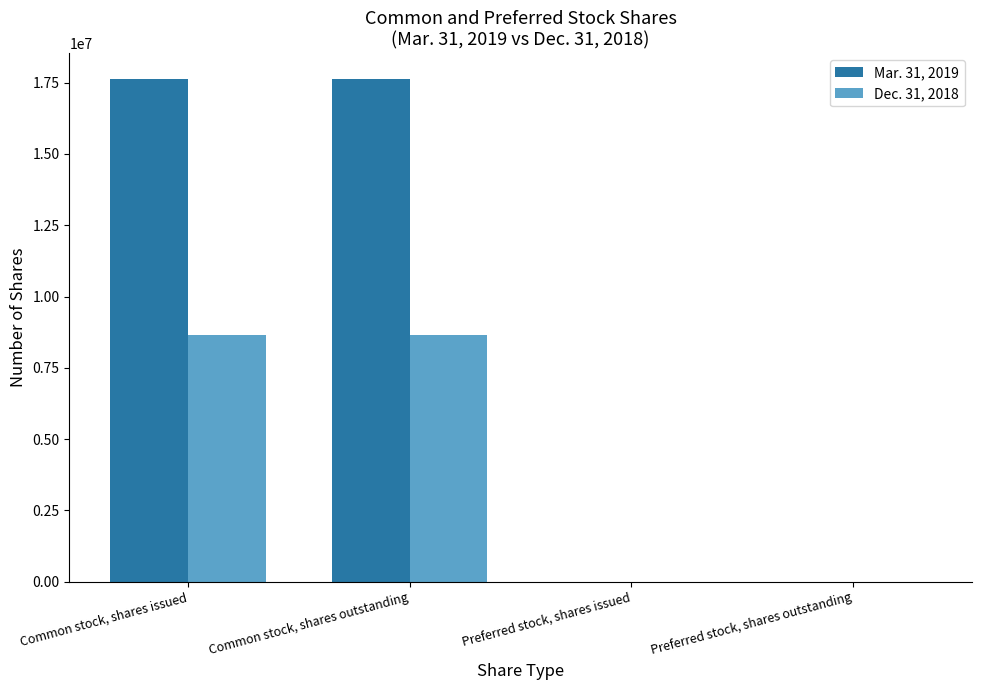

Are the bars grouped side by side (vs. stacked)?

Yes